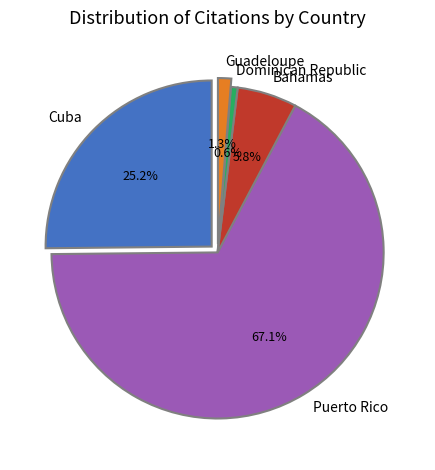

What is the smallest slice in the pie chart?

Dominican Republic